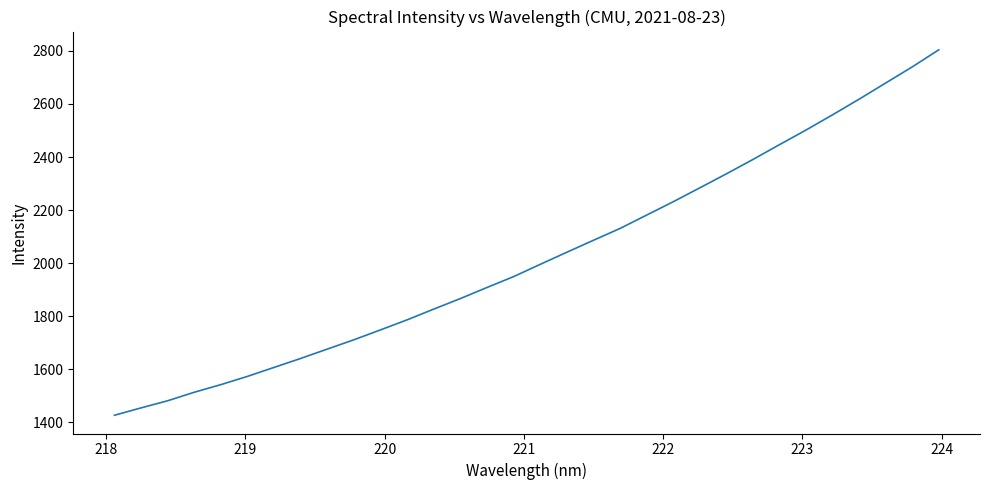

What is the maximum value shown in the chart?

2804.0